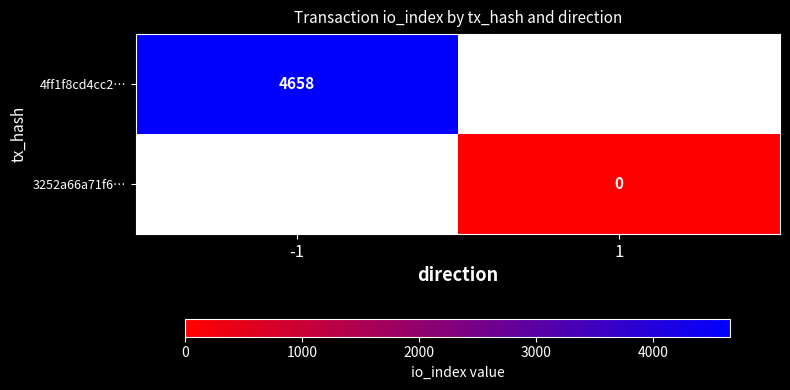

The value of 4ff1f8cd4cc2… at -1 is 1230.2. True or false?

False